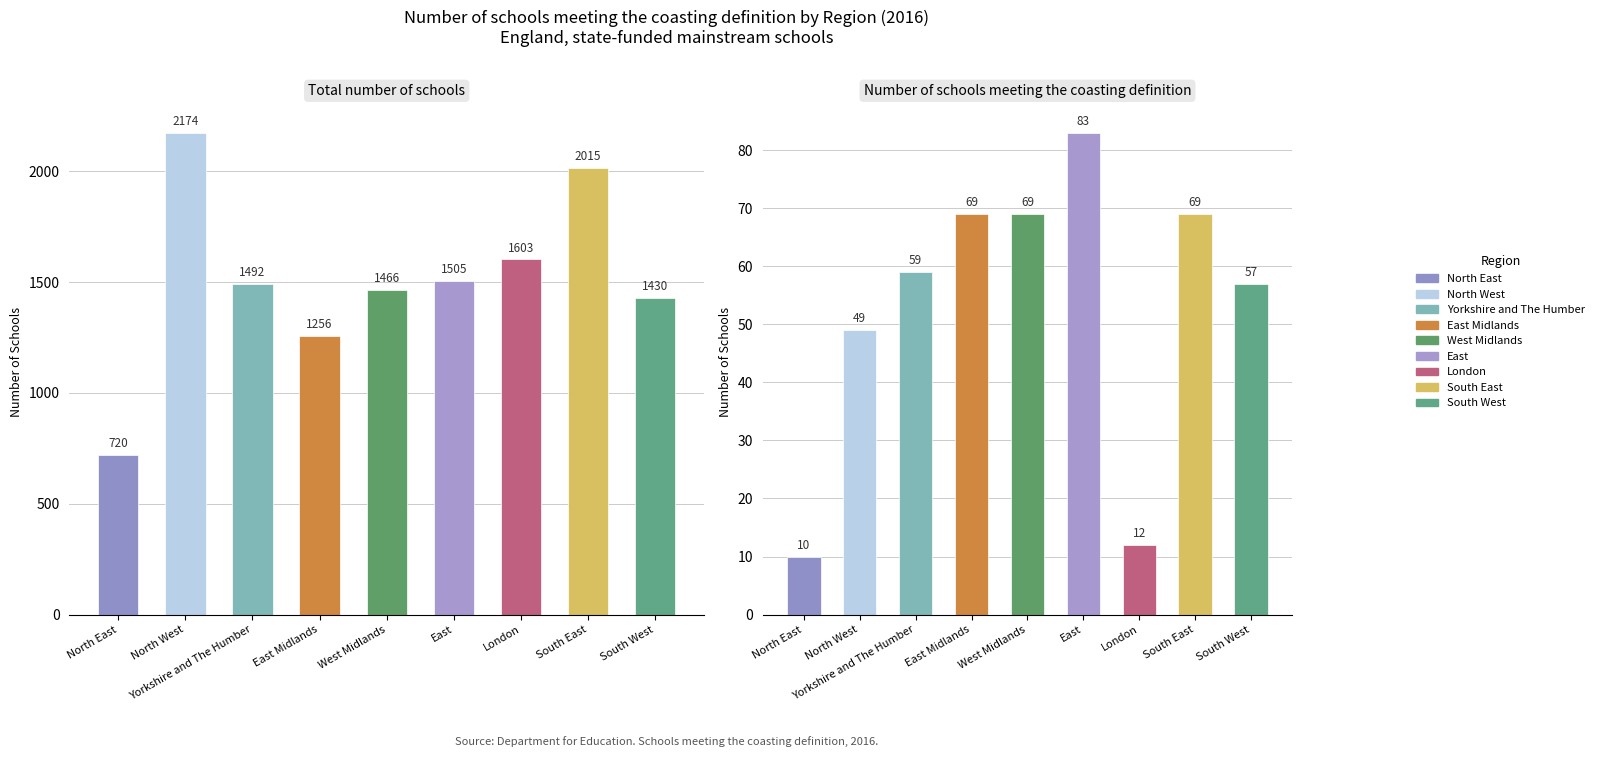

At how many categories does at least one series exceed 713?

9